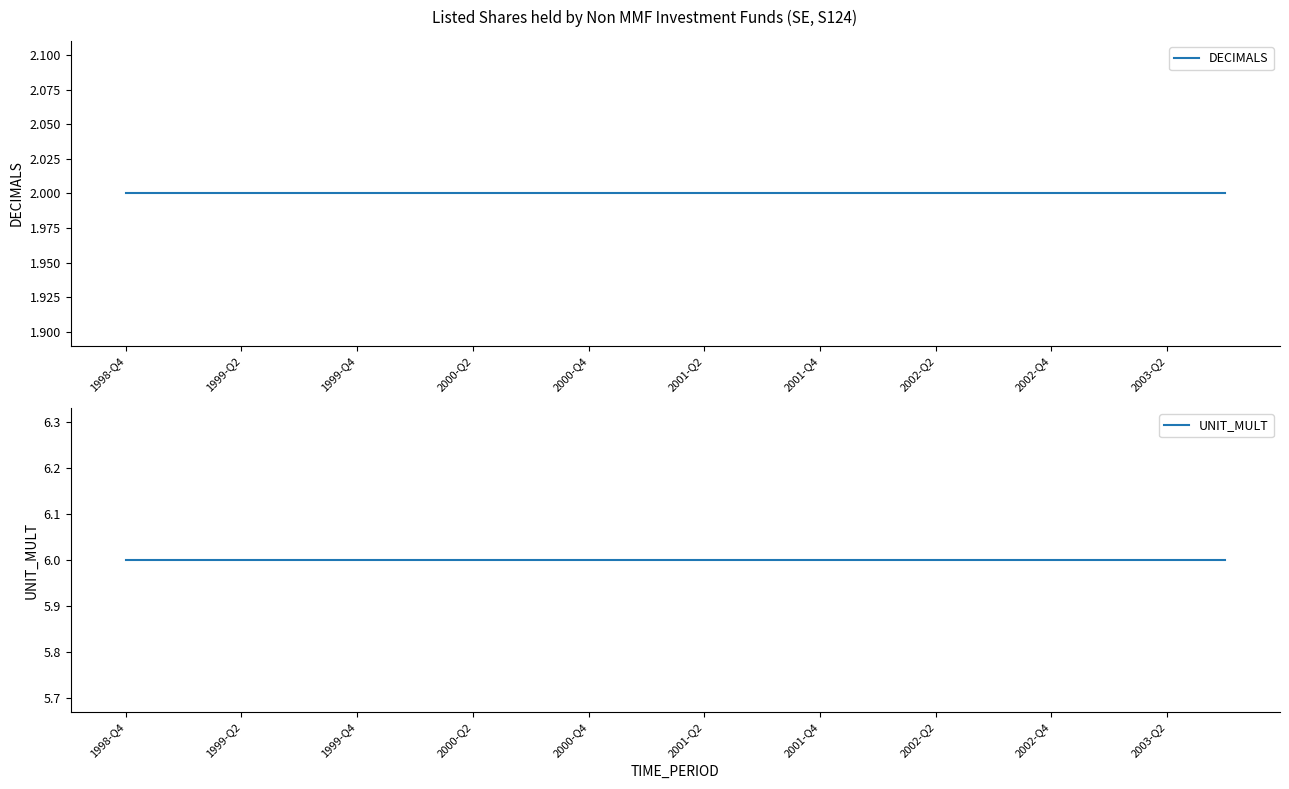

The UNIT_MULT series shows 9 at 2001-Q2. True or false?

False